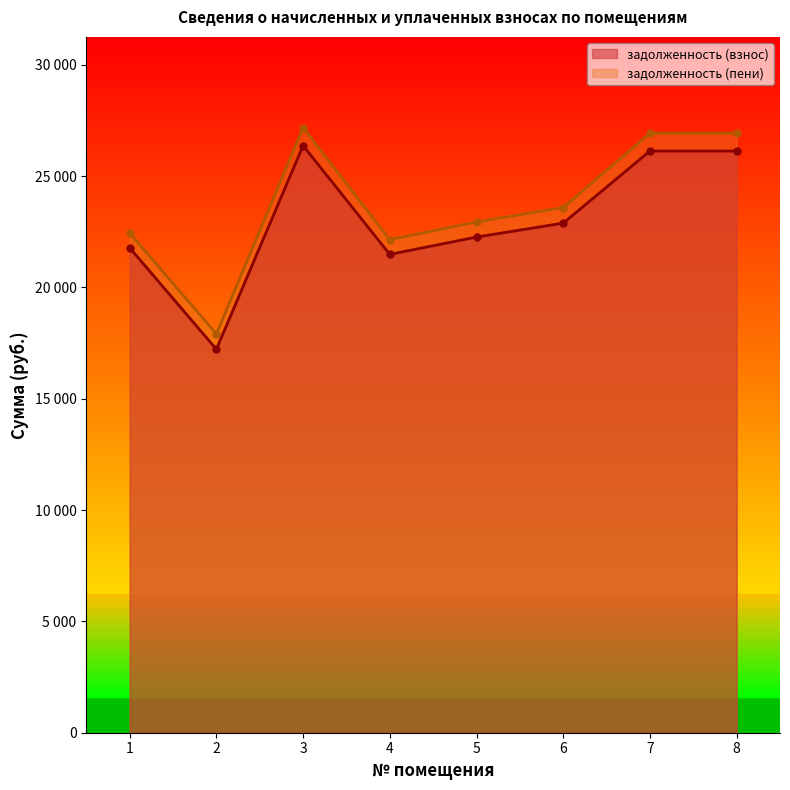

At which category does the chart reach its minimum across all series?

2